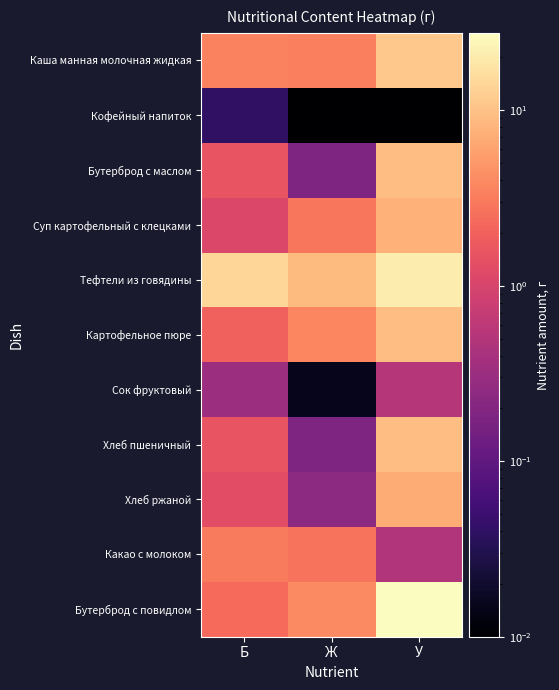

Reading left to right, extract all data points from this chart.

Каша манная молочная жидкая: Б=3.5	Ж=3.3	У=11.1
Кофейный напиток: Б=0.0	Ж=0.0	У=0.0
Бутерброд с маслом: Б=1.5	Ж=0.2	У=9.4
Суп картофельный с клецками: Б=1.1	Ж=2.9	У=7.6
Тефтели из говядины: Б=14.1	Ж=9.0	У=20.3
Картофельное пюре: Б=2.0	Ж=3.7	У=9.5
Сок фруктовый: Б=0.3	Ж=0.0	У=0.5
Хлеб пшеничный: Б=1.5	Ж=0.2	У=9.4
Хлеб ржаной: Б=1.3	Ж=0.2	У=7.1
Какао с молоком: Б=3.1	Ж=2.7	У=0.5
Бутерброд с повидлом: Б=2.3	Ж=3.9	У=27.6